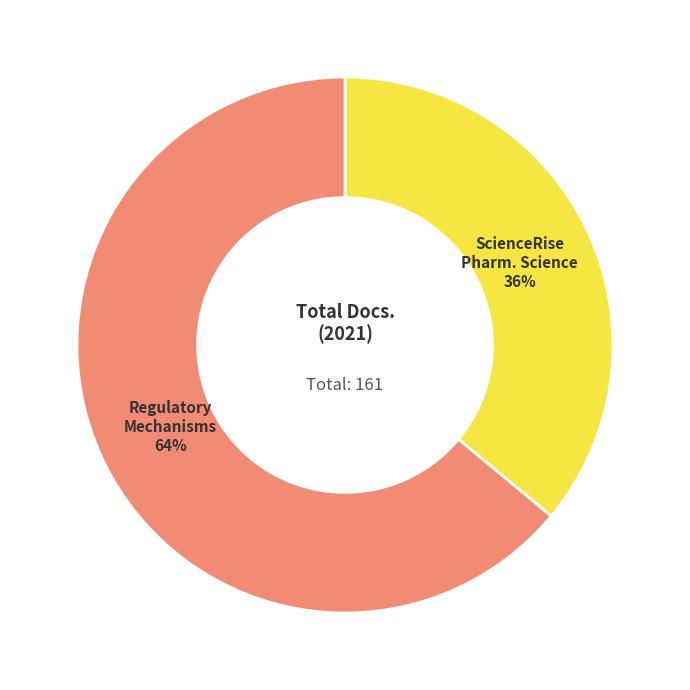

To the nearest percent, what is the average slice percentage?

50%